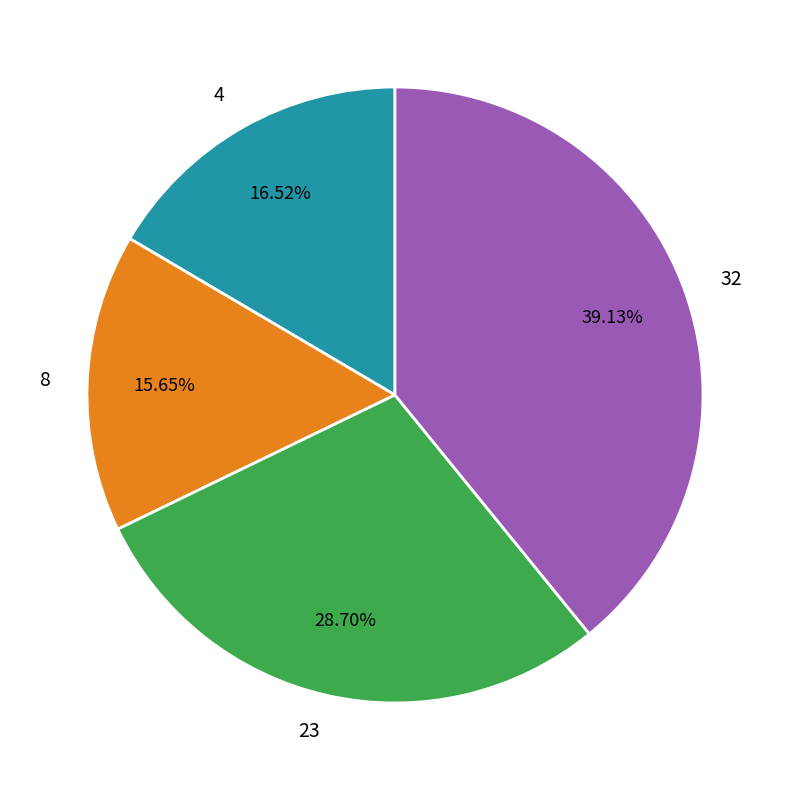

Approximately how many times larger is the value at 4 compared to 8?

1.1